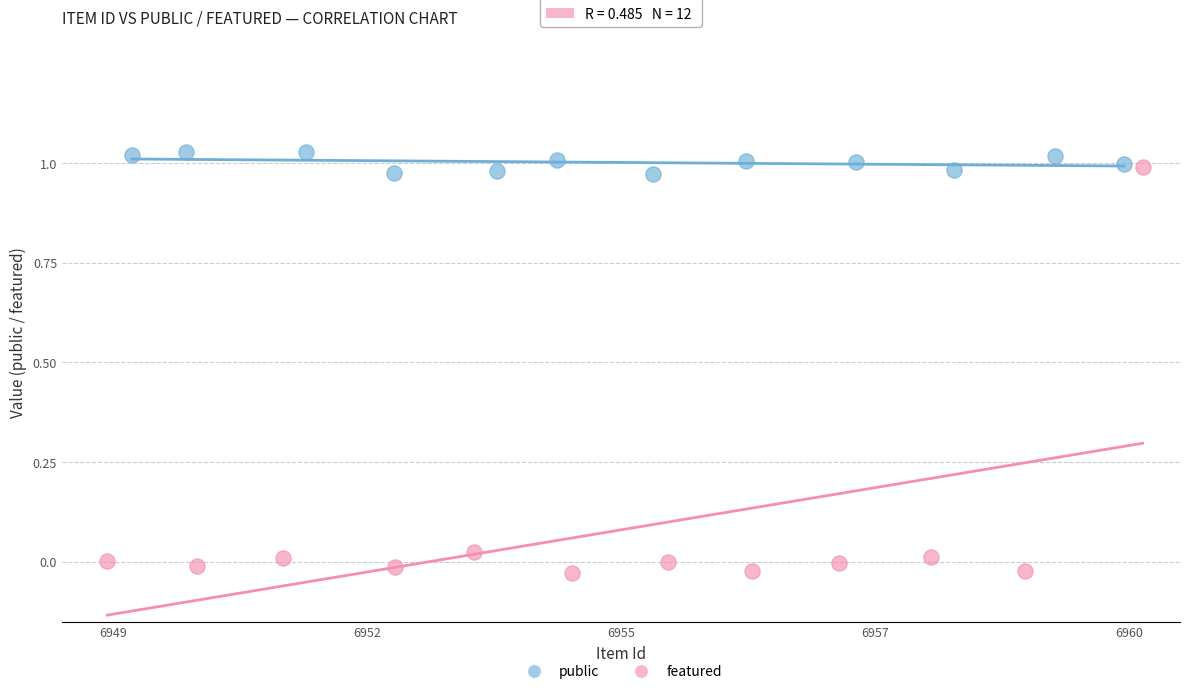

Which series has the largest Y range (max minus min)?

featured